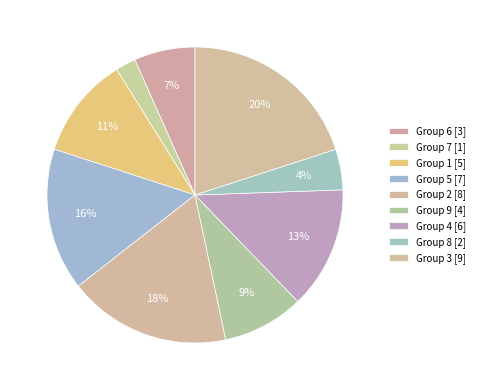

Count the number of slices in the pie.

9